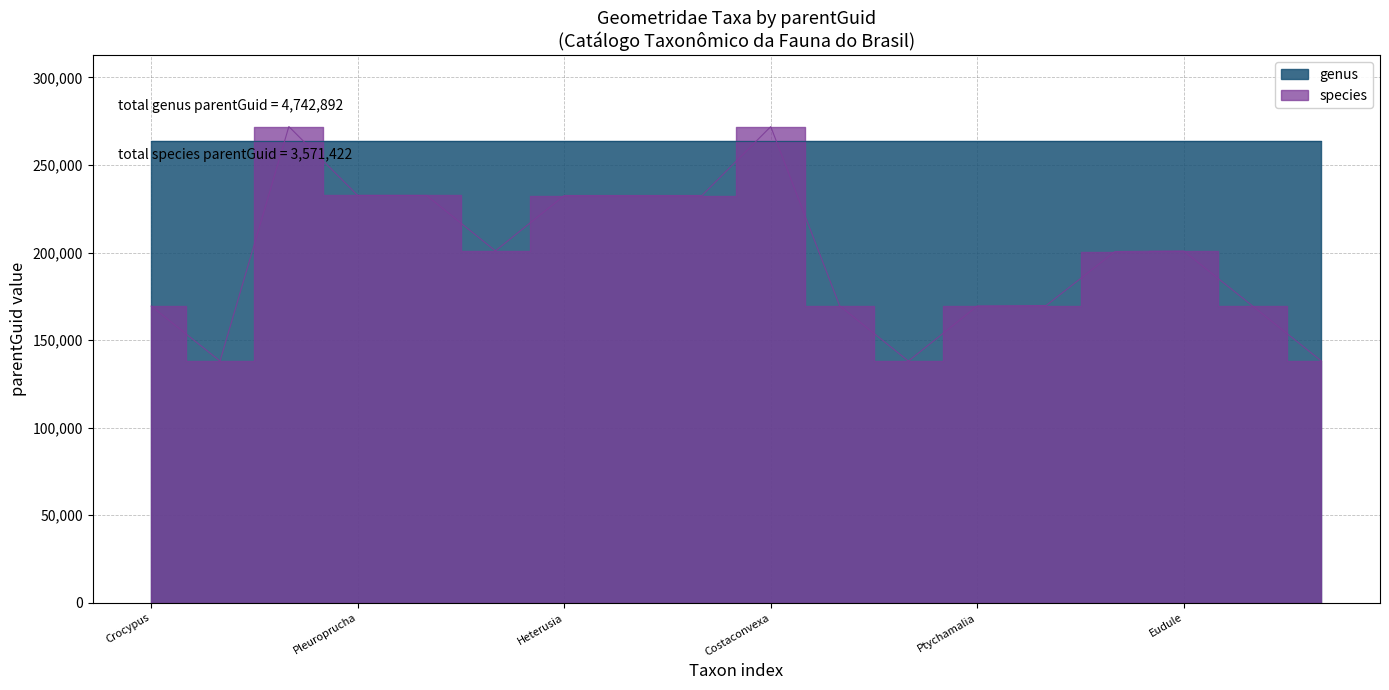

What is the sum of all values?

3571422